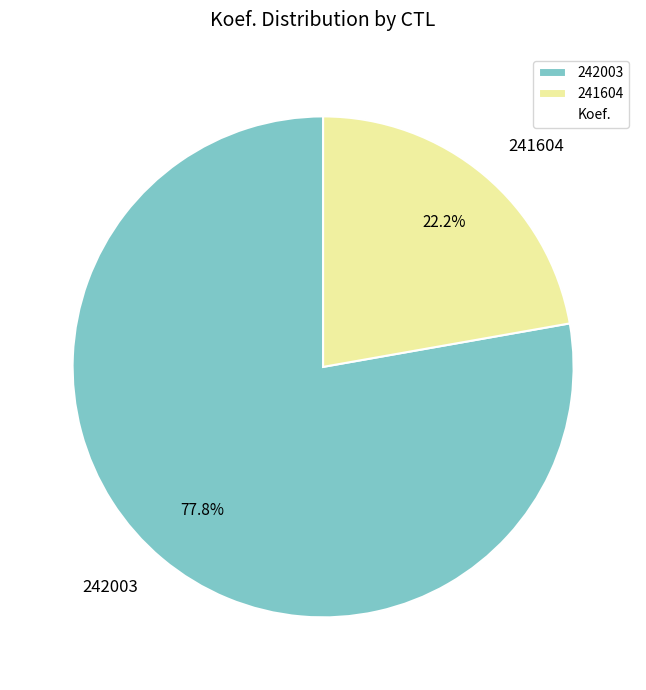

True or false: 242003 accounts for 84% of the total.

False